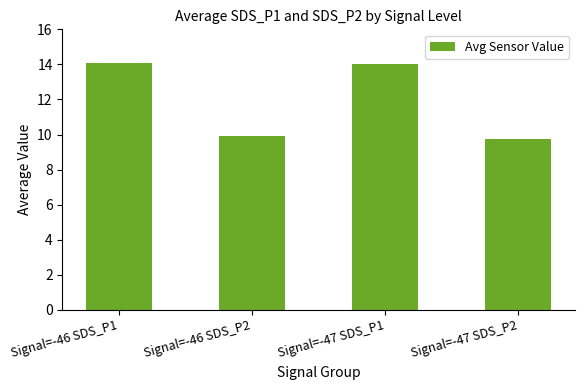

Is it true that the value at Signal=-46 SDS_P1 is 8.1?

False